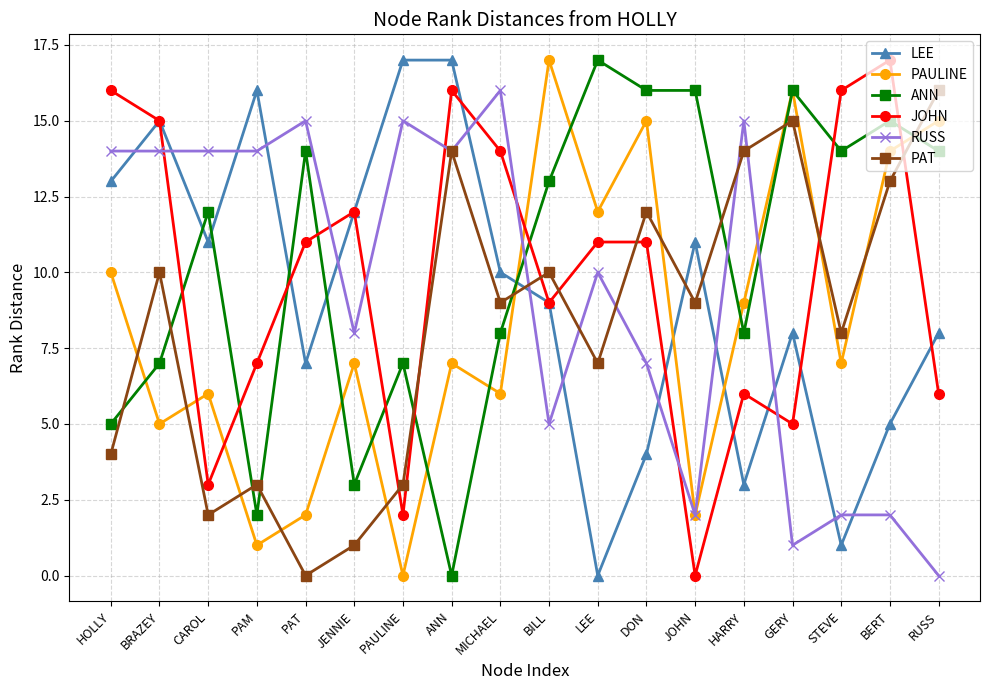

What is the approximate value of ANN at DON?

16